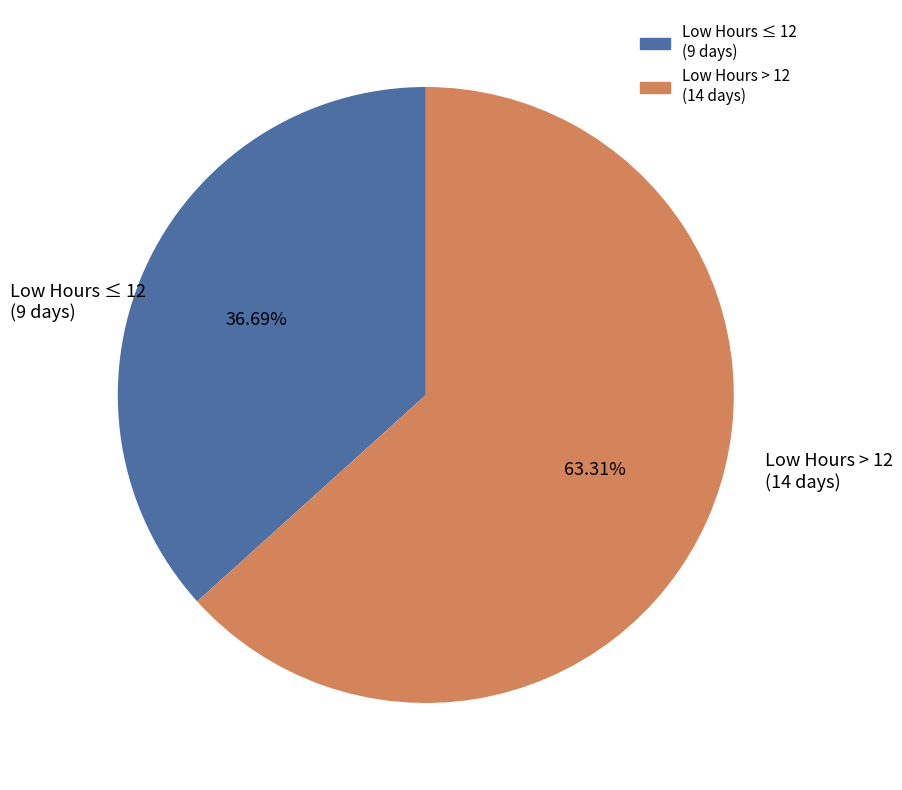

Does any single category account for the majority?

Yes